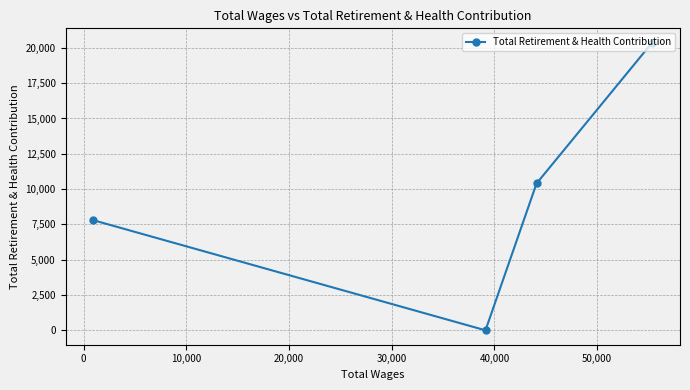

What is the maximum value shown in the chart?

20366